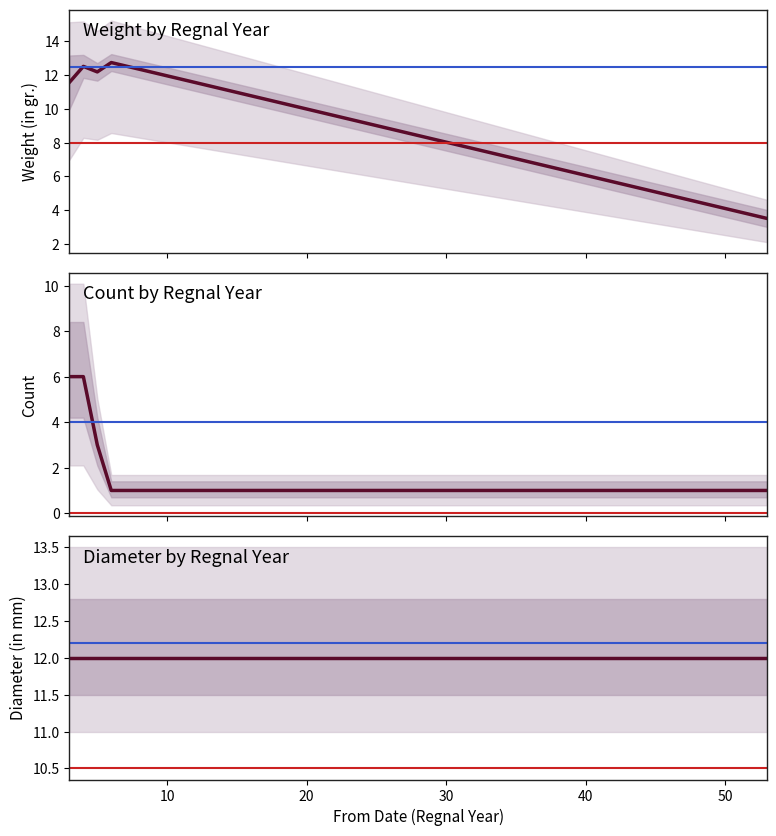

How many lines are shown in the chart?

3